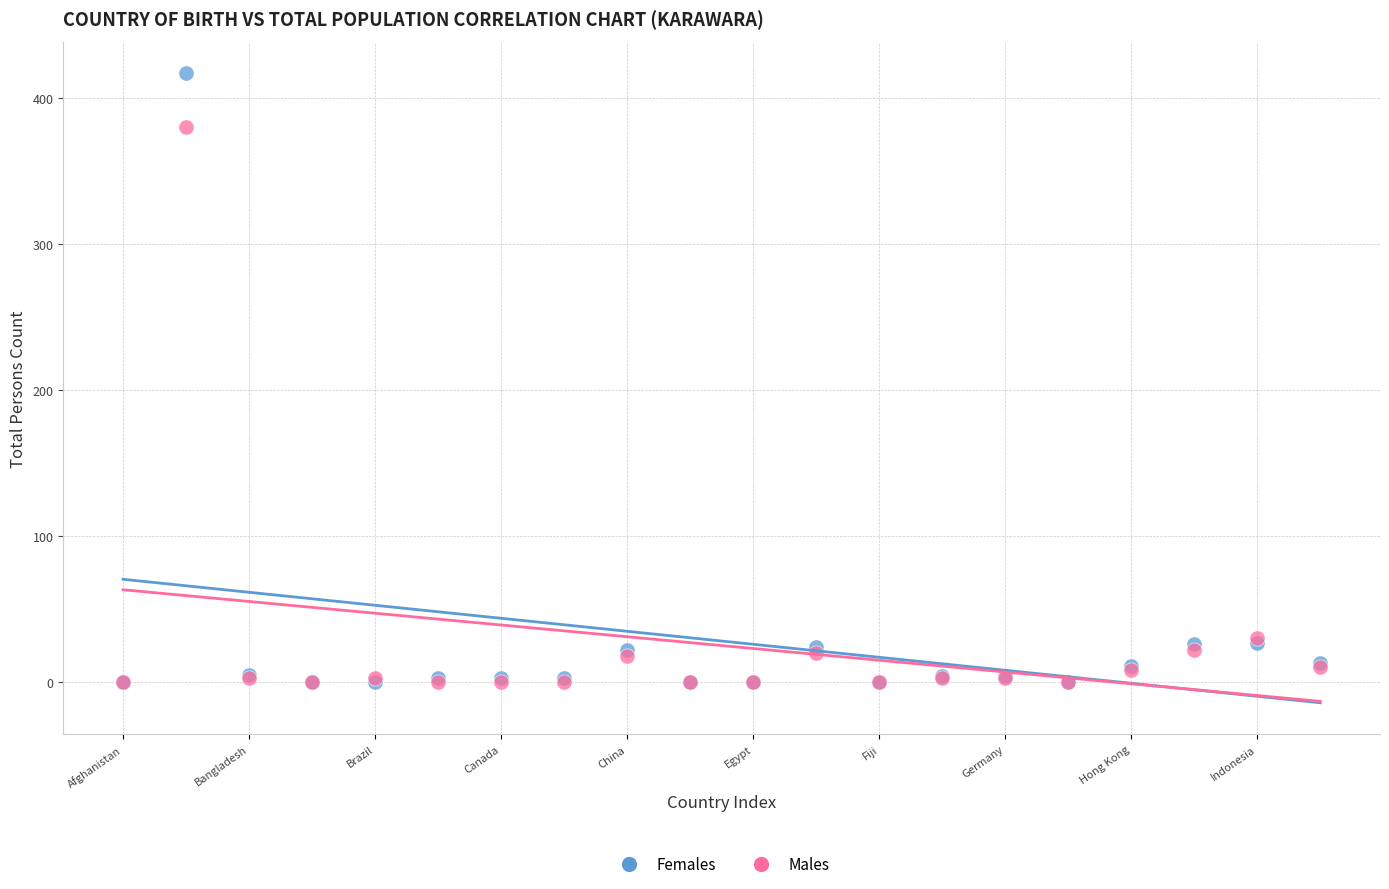

What are all the series names shown in the legend?

Females, Males